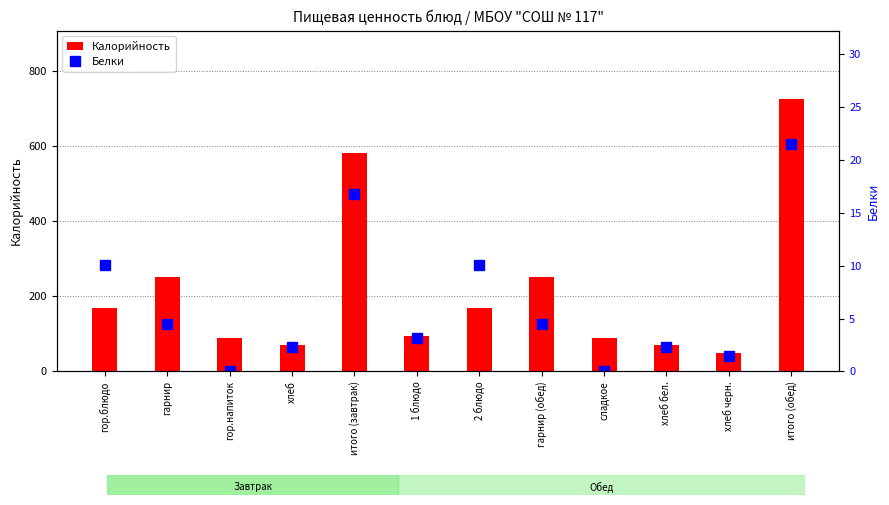

What are all the series names shown in the legend?

Калорийность, Белки